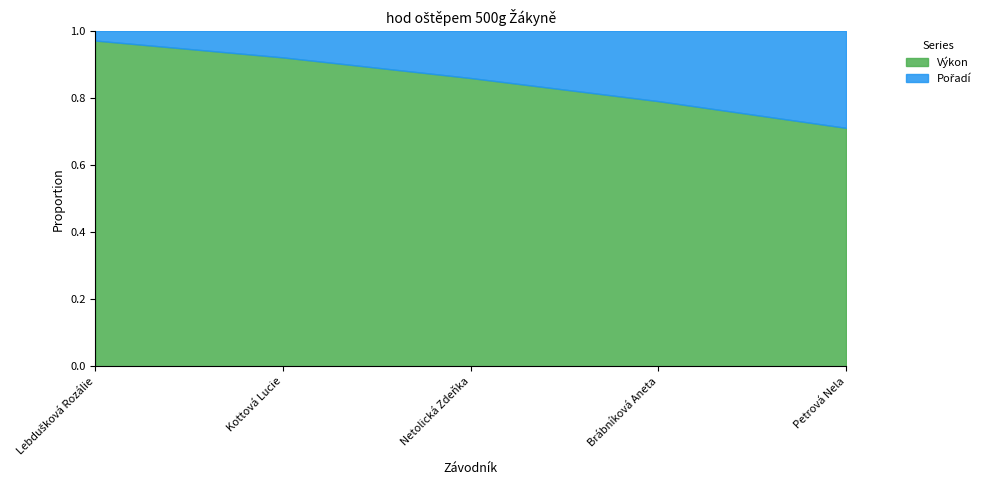

What value does the Výkon series have at Kottová Lucie?

23.3